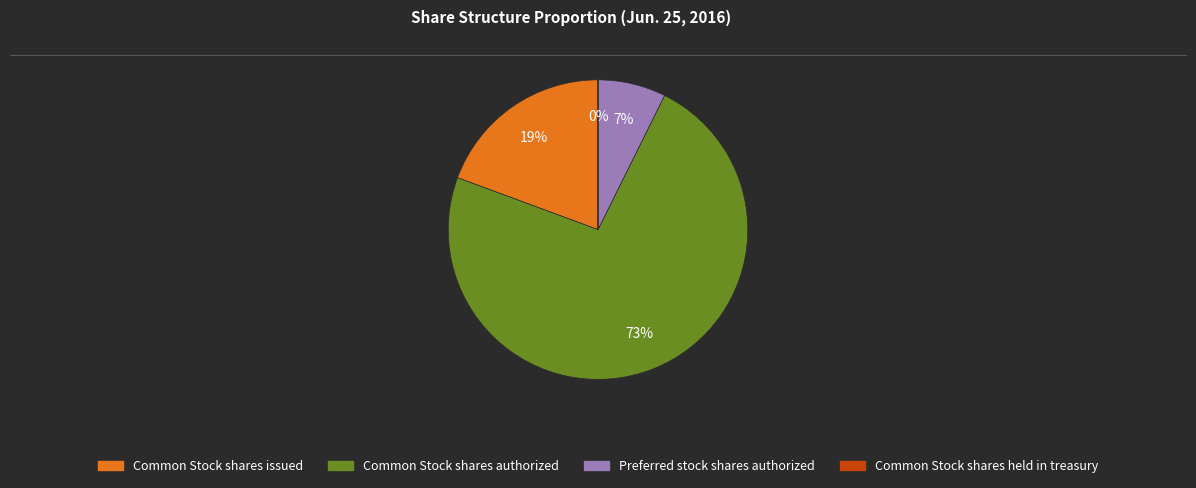

Is the sum of Preferred stock shares authorized and Common Stock shares authorized greater than half?

Yes